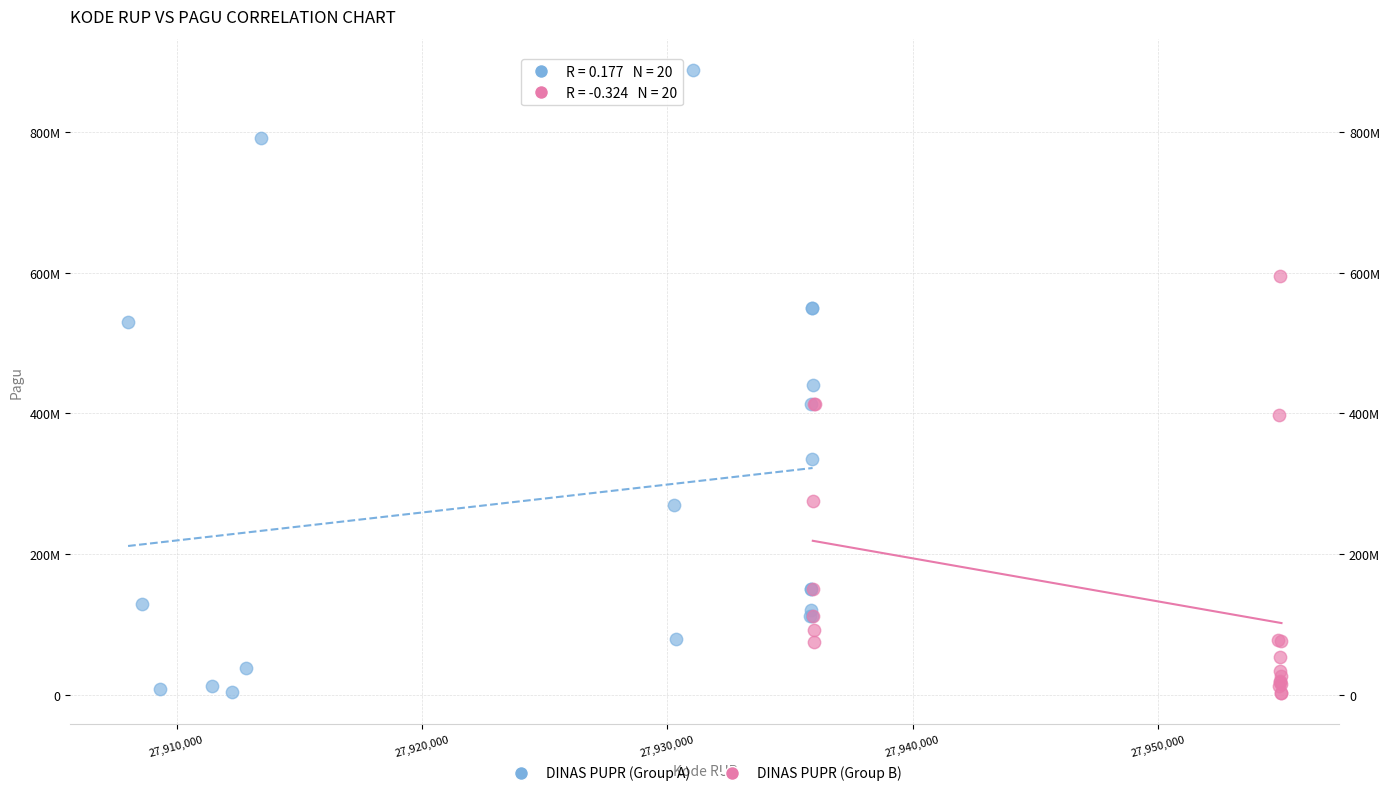

Which series has the largest Y range (max minus min)?

DINAS PUPR (Group A)